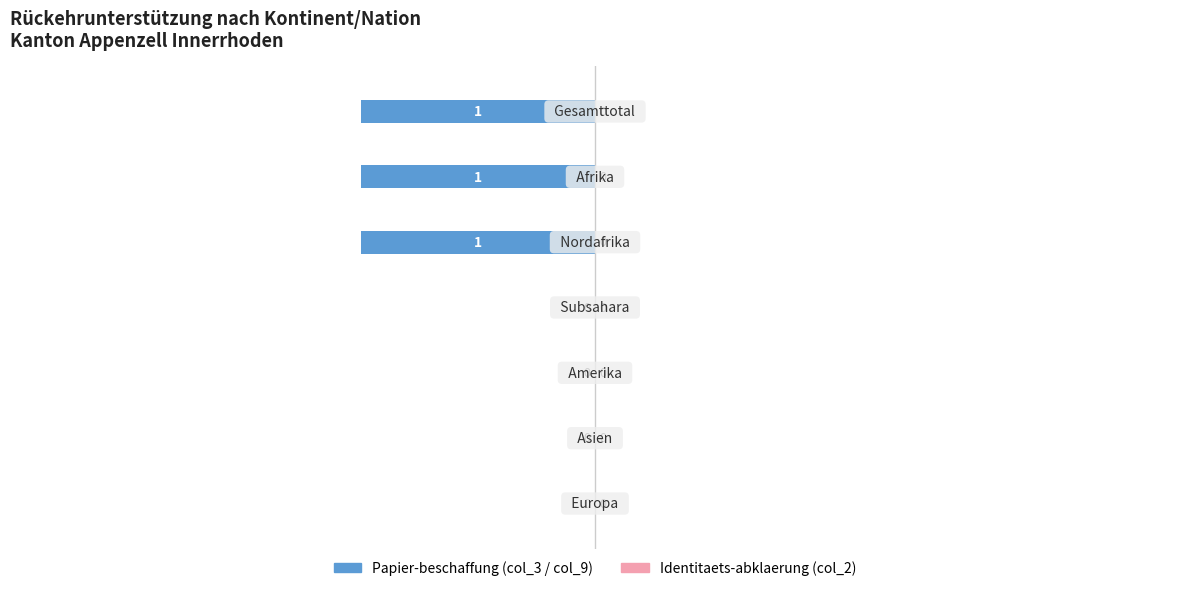

What is the sum of all values?

-3